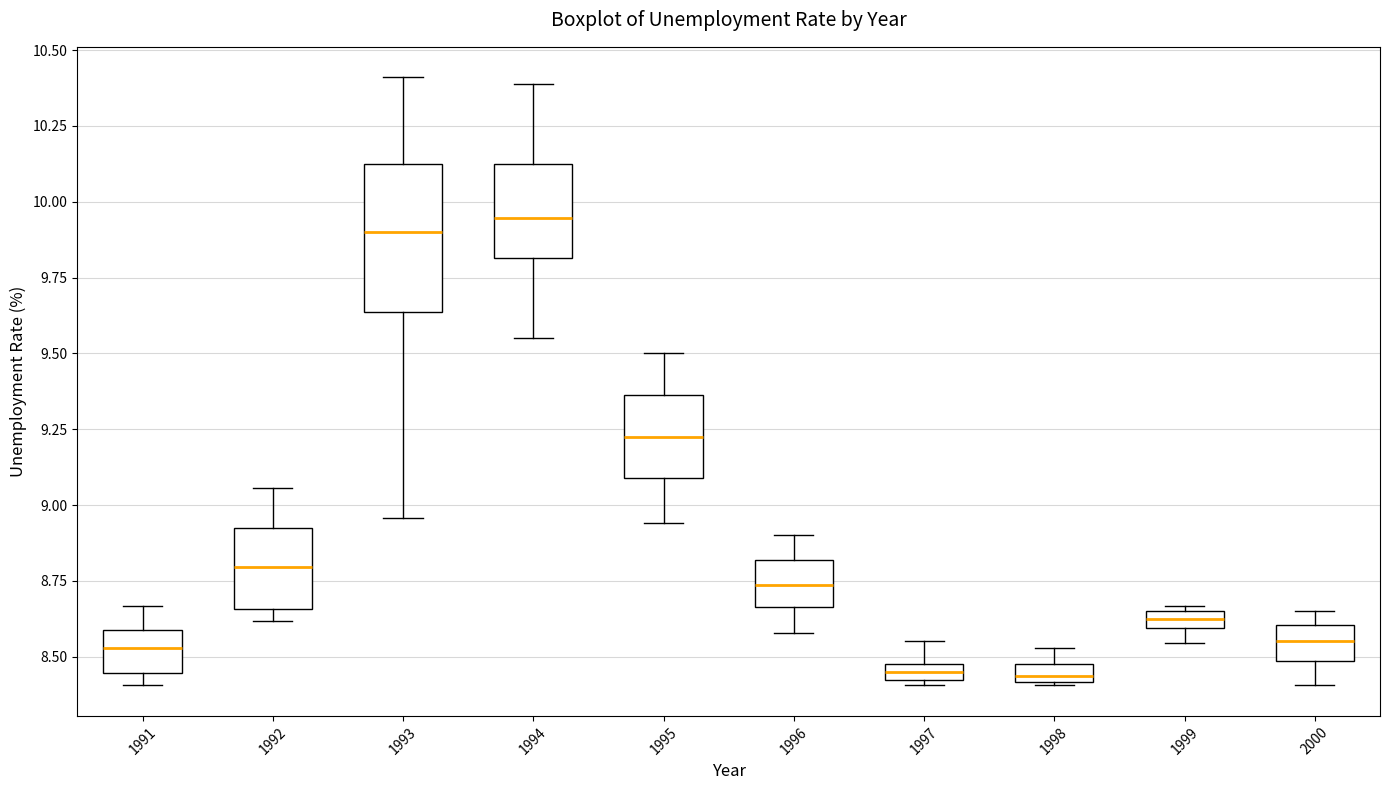

Comparing the boxes themselves (not the whiskers), which one is the tallest?

1993